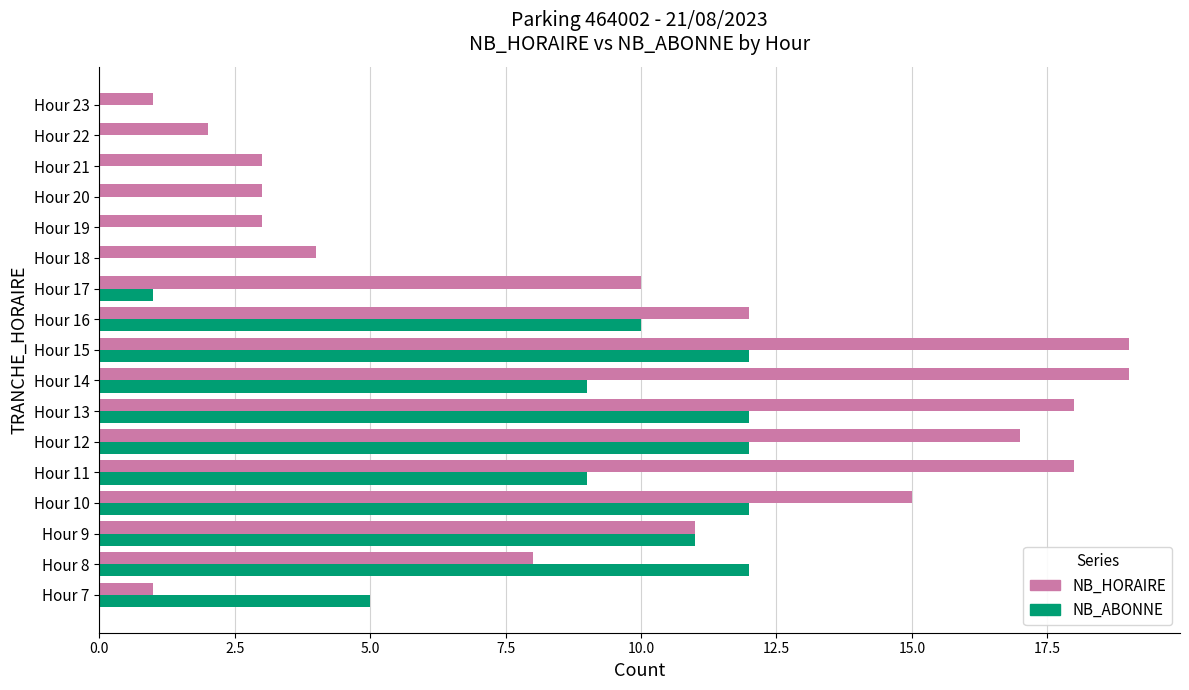

What is the highest value of the NB_ABONNE series?

12